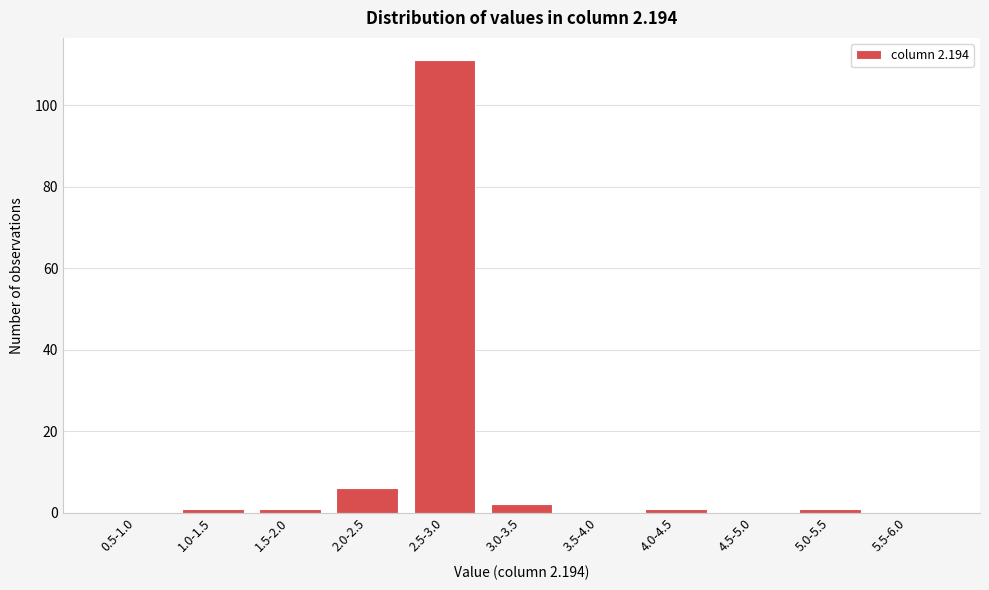

Reading left to right, extract all data points from this chart.

0.5-1.0=0	1.0-1.5=1	1.5-2.0=1	2.0-2.5=6	2.5-3.0=111	3.0-3.5=2	3.5-4.0=0	4.0-4.5=1	4.5-5.0=0	5.0-5.5=1	5.5-6.0=0